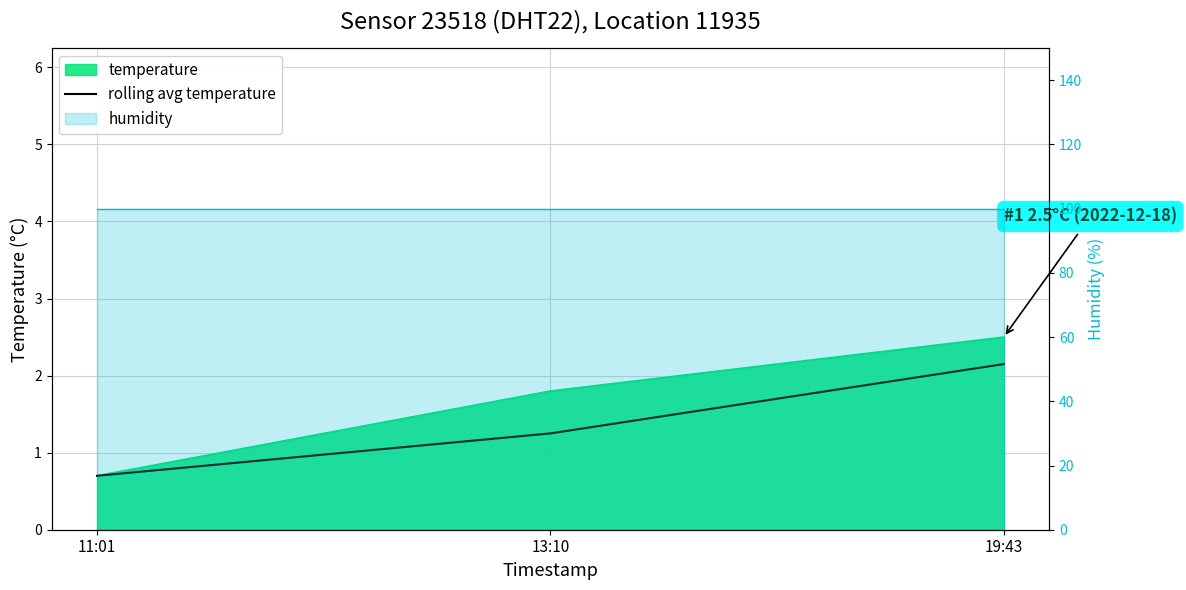

The value at 19:43 is 2.1. True or false?

True